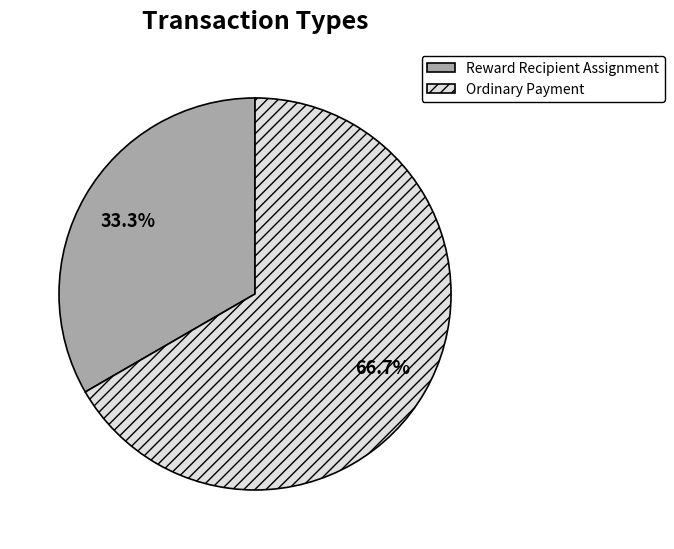

What percentage is the Ordinary Payment slice, to the nearest percent?

67%